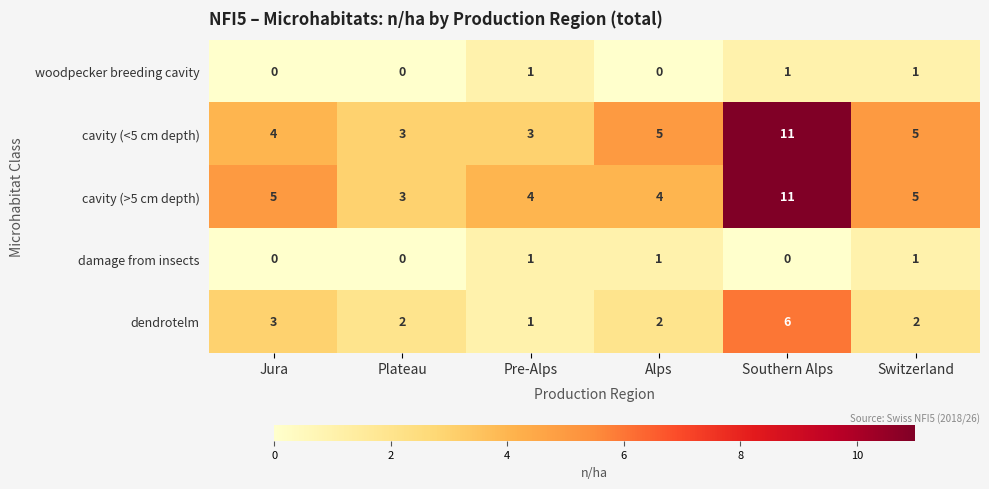

What is the spread (max minus min) of values at Jura?

5